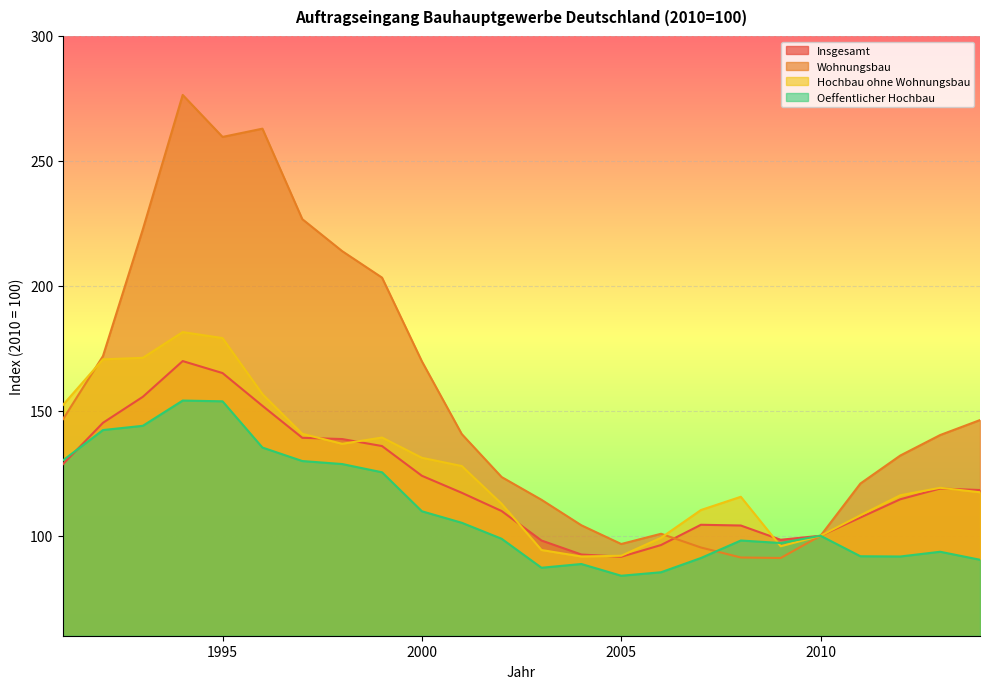

The value of Insgesamt at 2001 is 117.2. True or false?

True